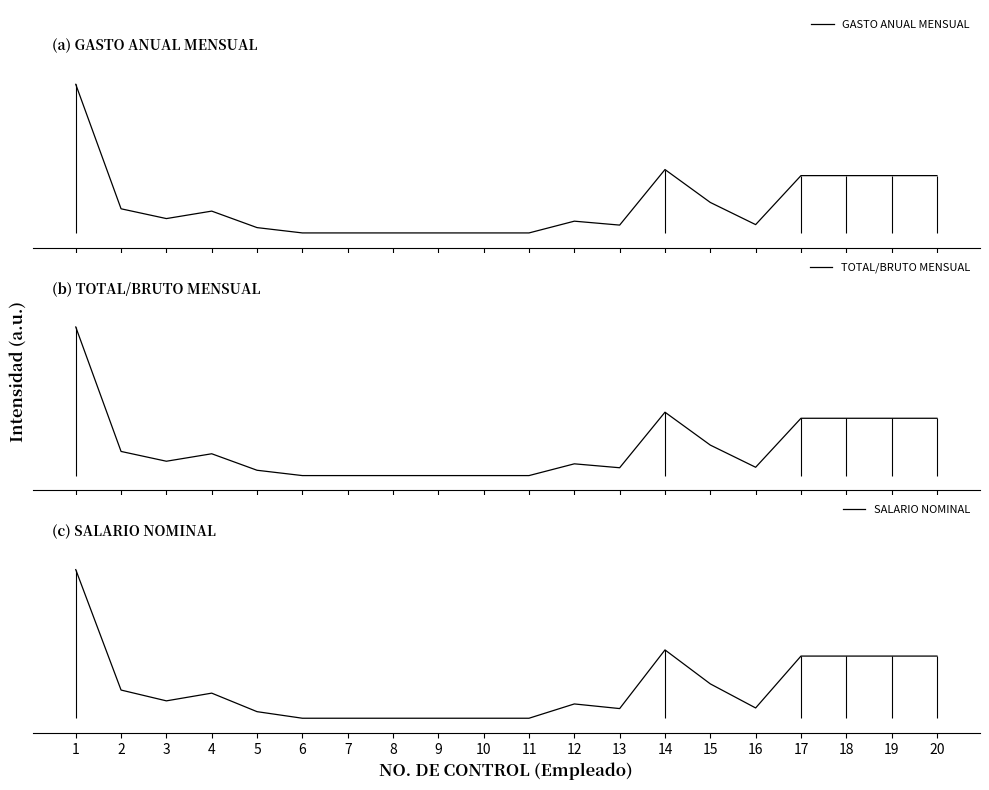

Which series changed the most between 3 and 16?

SALARIO NOMINAL